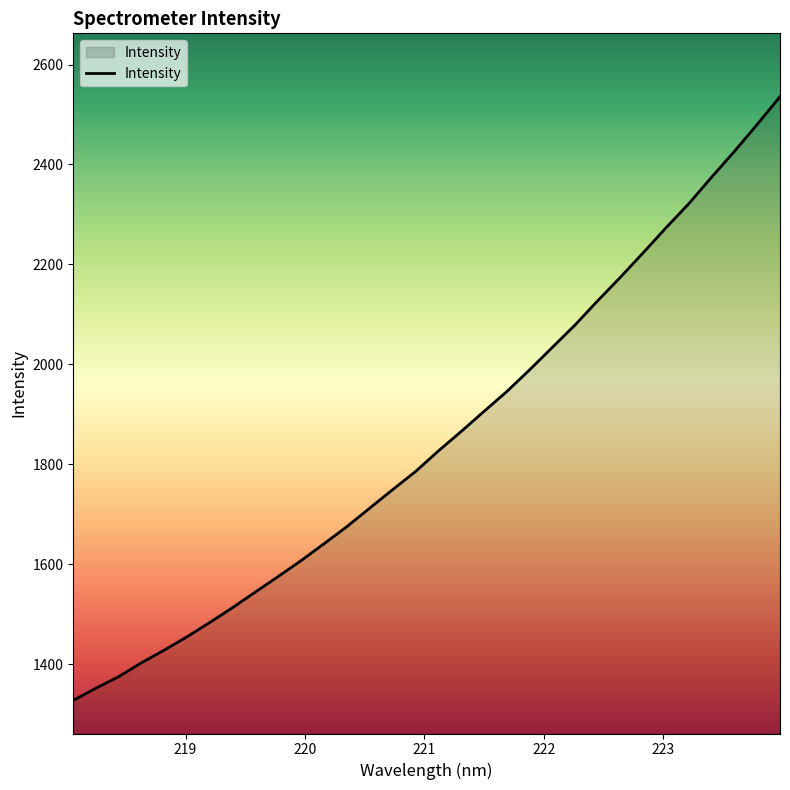

What is the difference between the maximum and minimum values?

1208.5